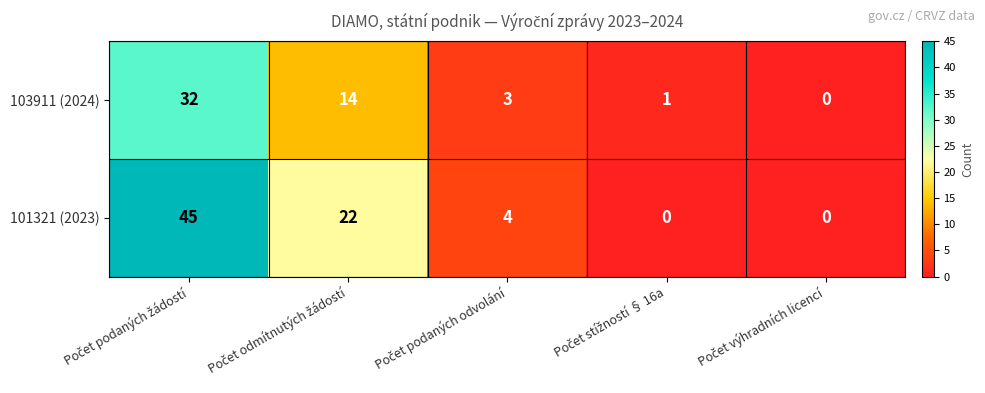

Reading right to left, list all the values displayed in this chart.

103911 (2024): 0	1	3	14	32
101321 (2023): 0	0	4	22	45